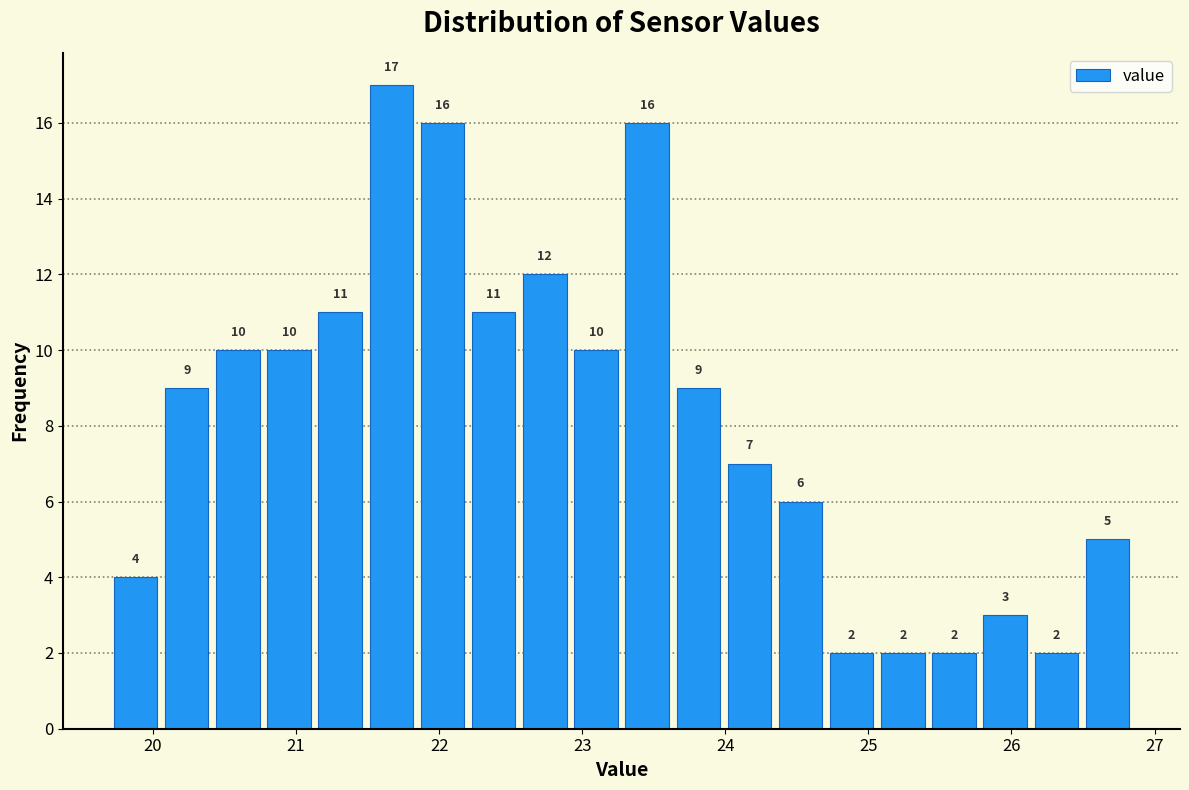

Around what value on the x-axis is the tallest bar? Give the approximate position of its centre, as read against the axis.

21.7